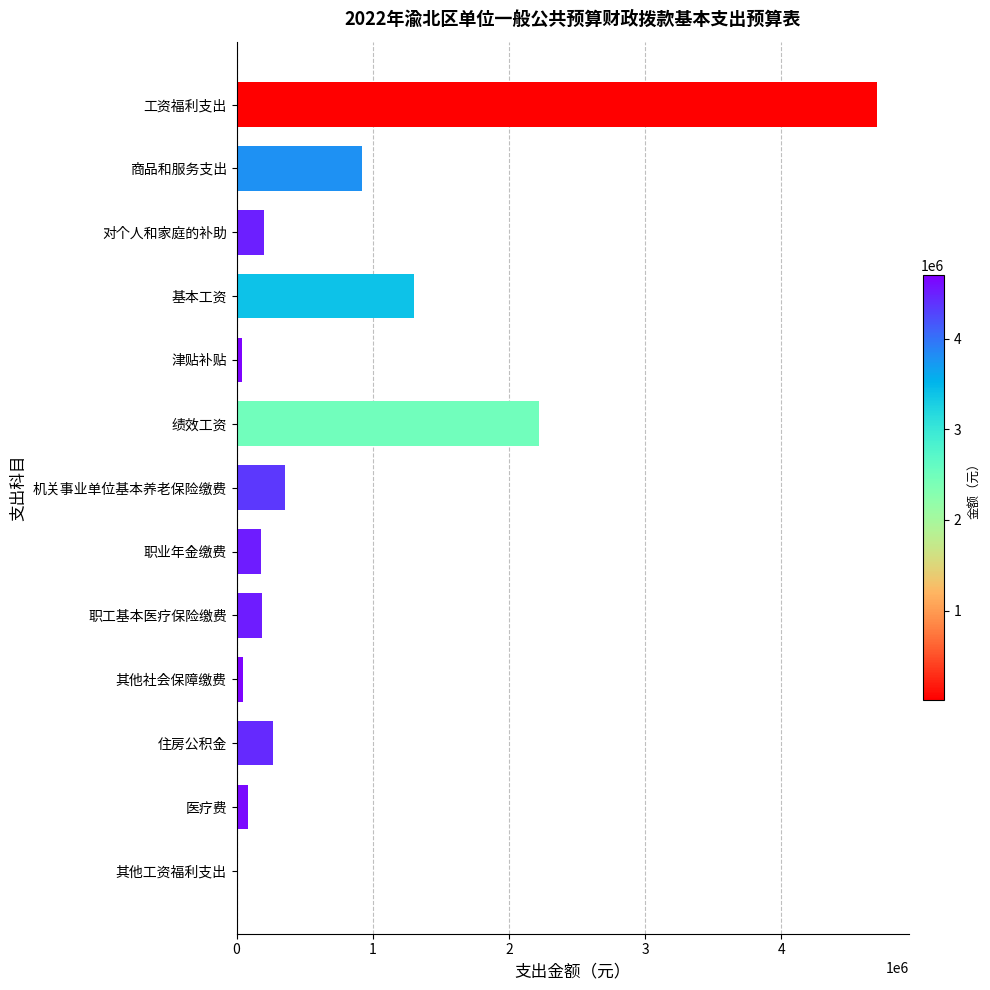

The chart shows a value of 268537.0 at 住房公积金. True or false?

True